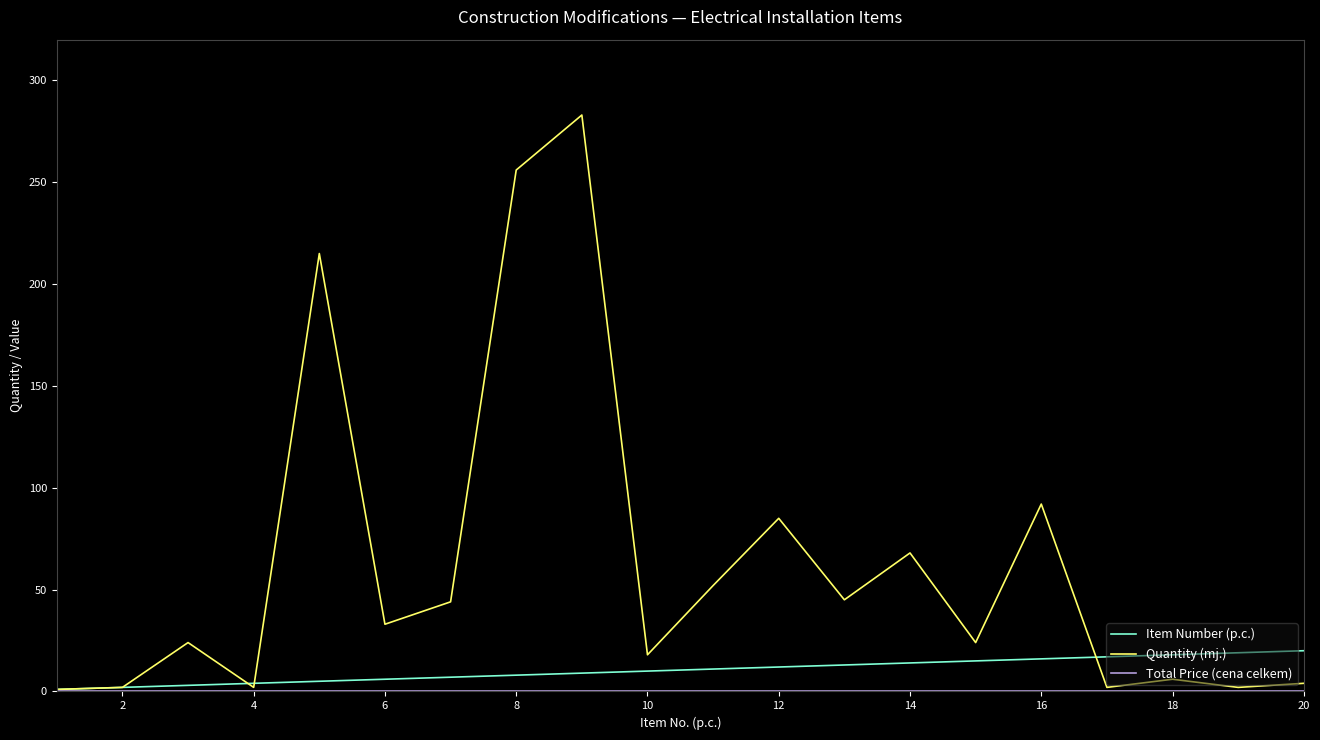

Which series has the widest spread of values?

Quantity (mj.)